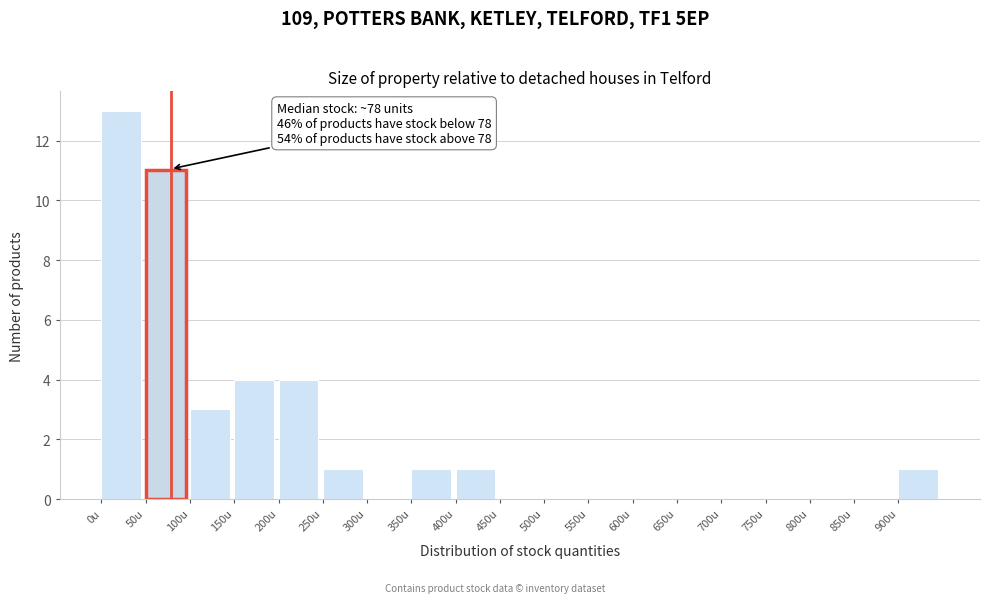

Over which range of the x-axis is the bar tallest?

0 to 50